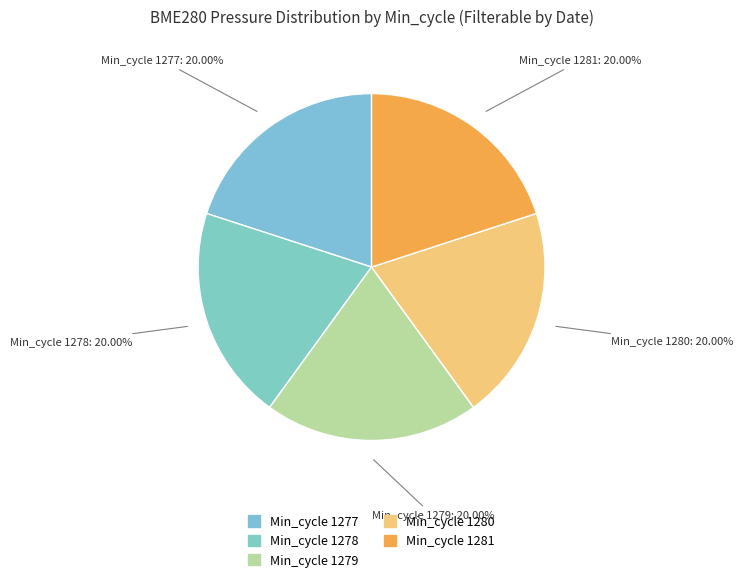

How many segments does this pie chart have?

5